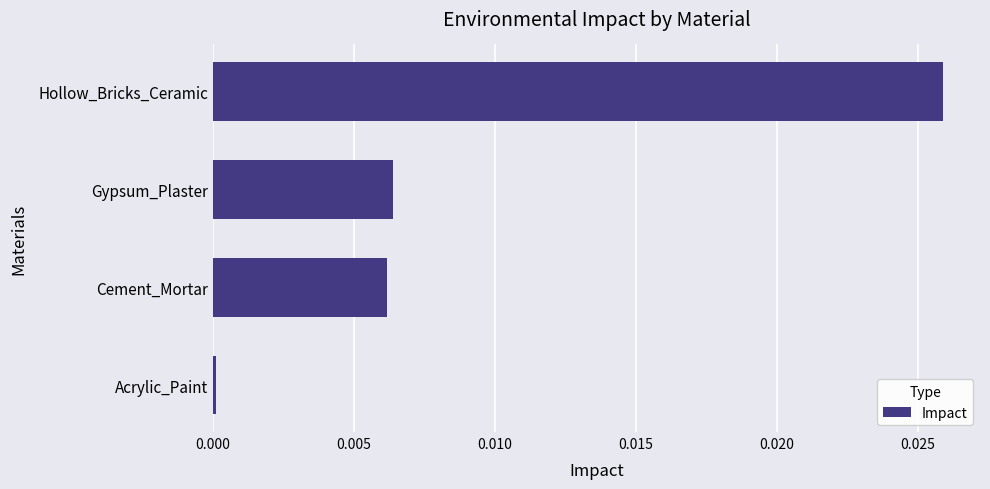

The value at Acrylic_Paint is 0.0. True or false?

True